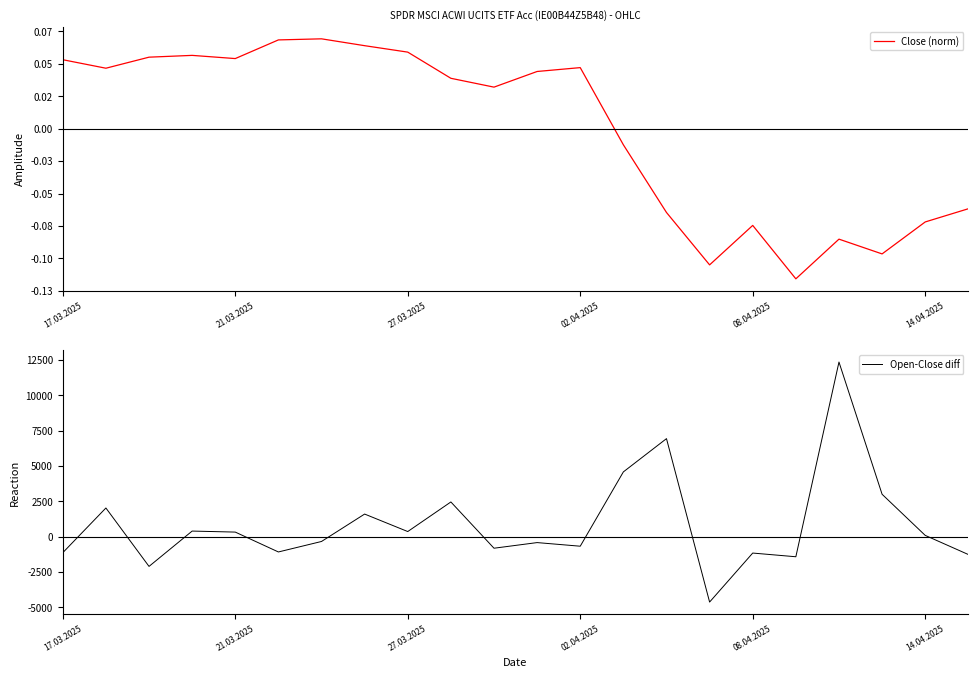

What is the sum of all Open-Close diff values?

18972